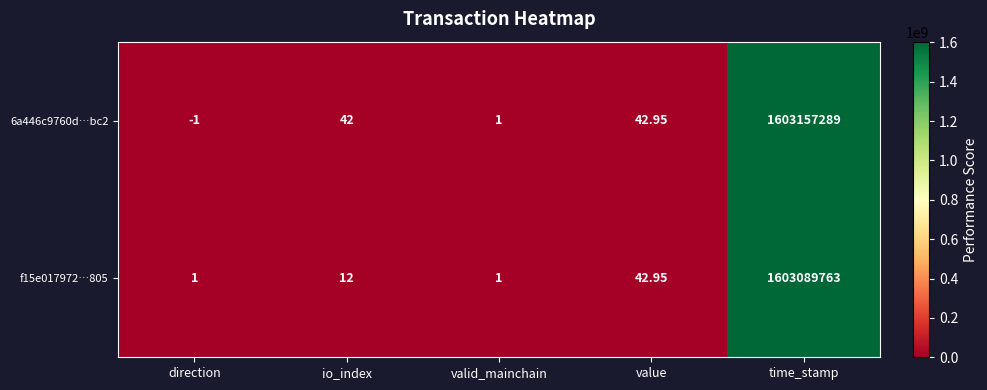

Which category has the lowest value across all series?

direction